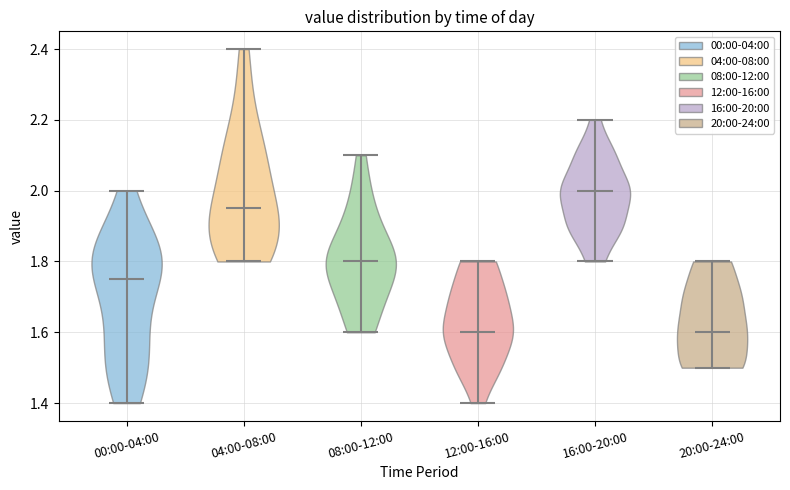

Which violin has the highest median line?

16:00-20:00